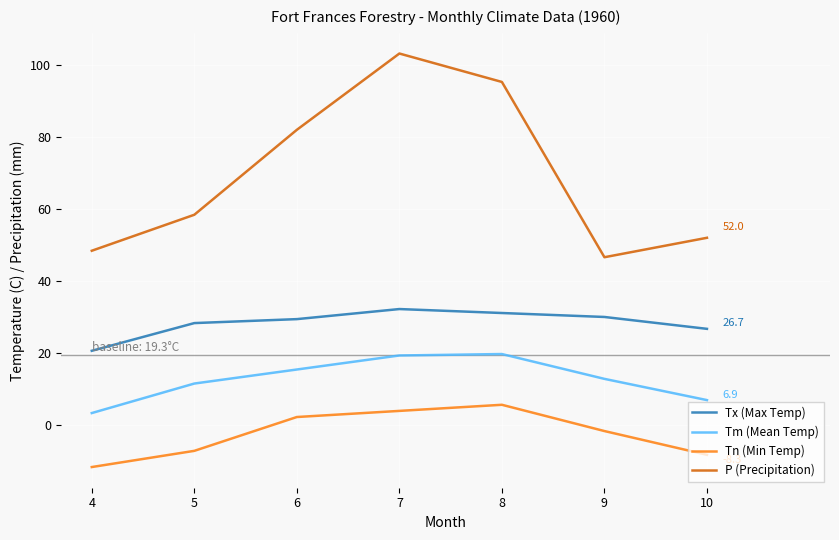

At 8, list the series in order from largest to smallest.

P (Precipitation), Tx (Max Temp), Tm (Mean Temp), Tn (Min Temp)